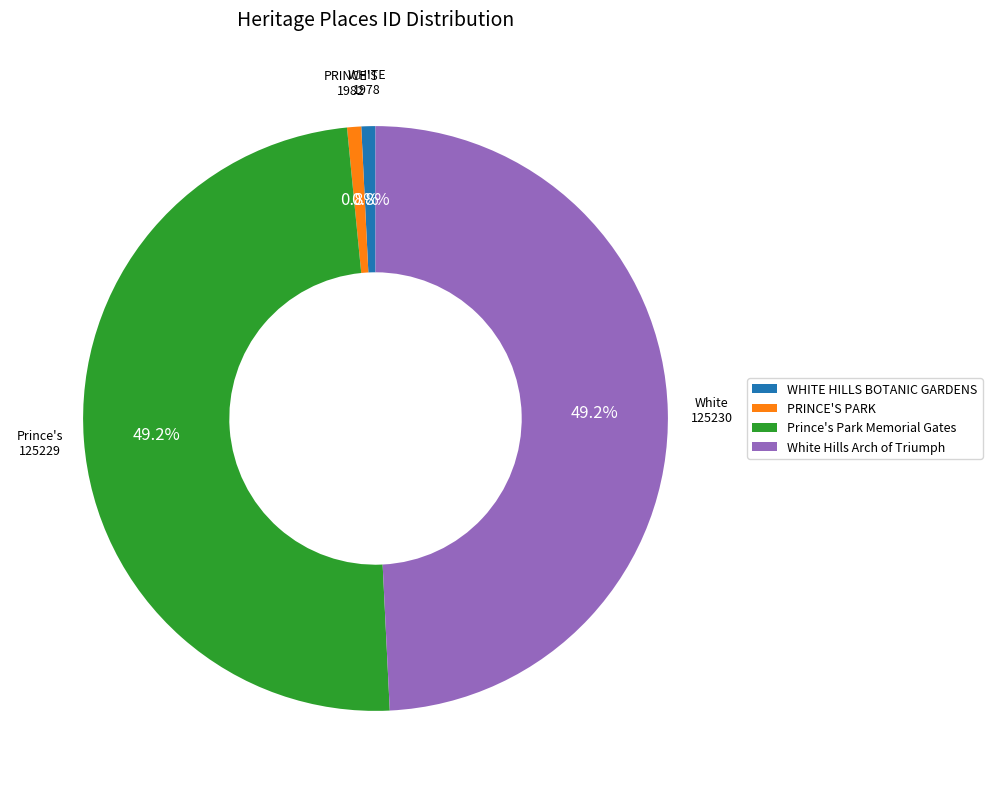

How much of the chart is everything except PRINCE'S PARK?

99.2%